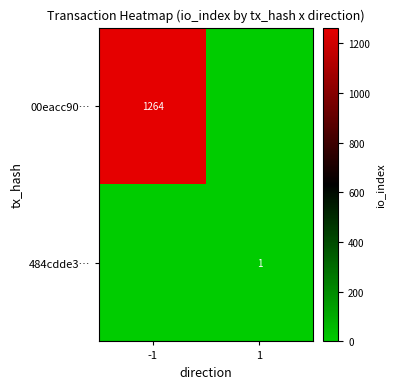

True or false: 484cdde3… has a value of 1 at 1.

True